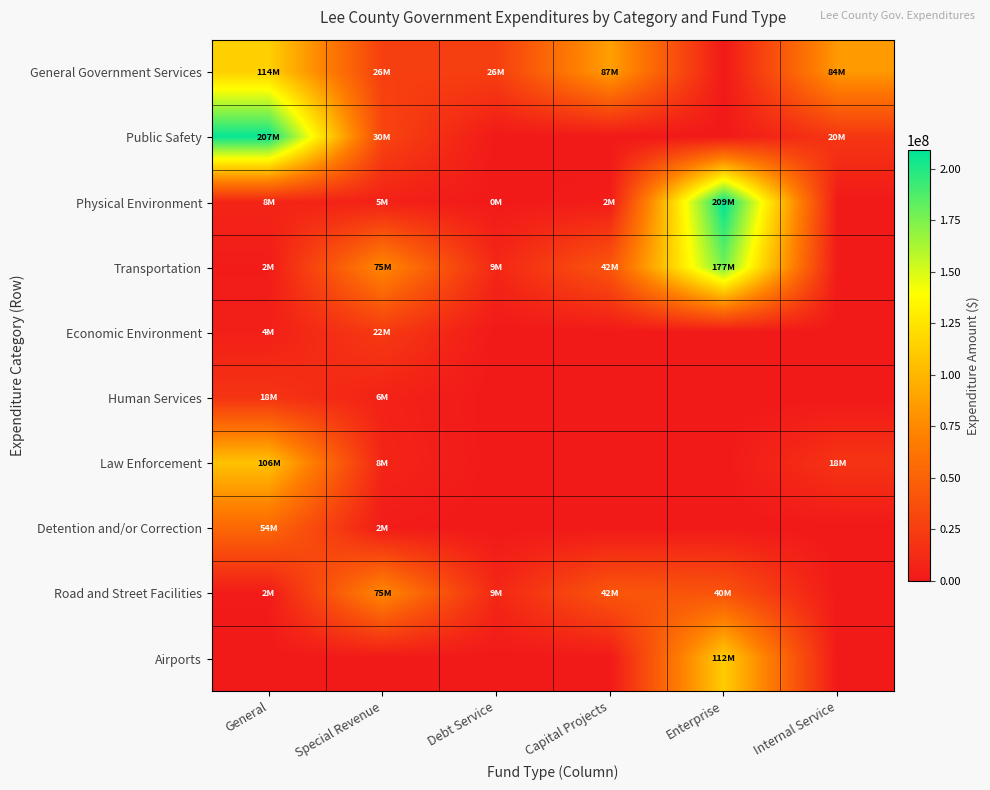

At which category is the sum across all series the highest?

Enterprise